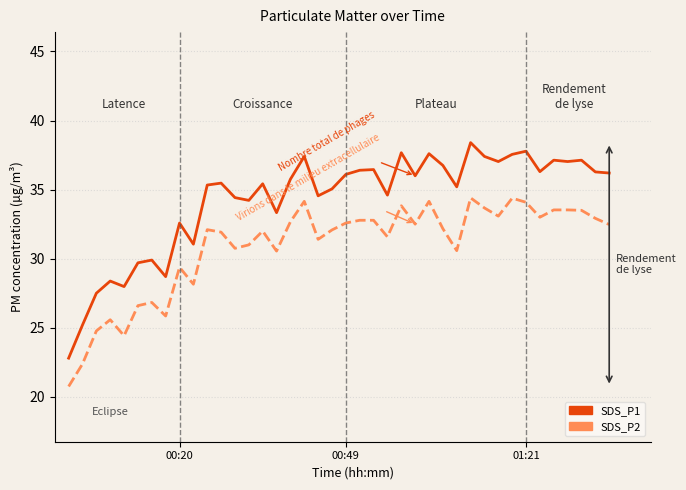

List the series in order of their overall mean, highest first.

SDS_P1, SDS_P2